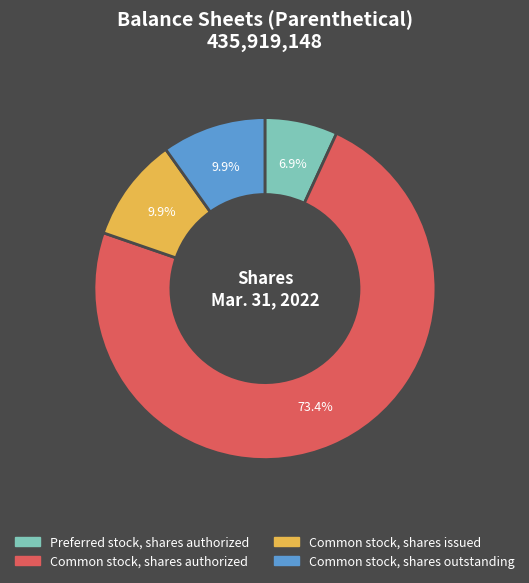

Is it true that Common stock, shares outstanding is 10% of the pie?

True